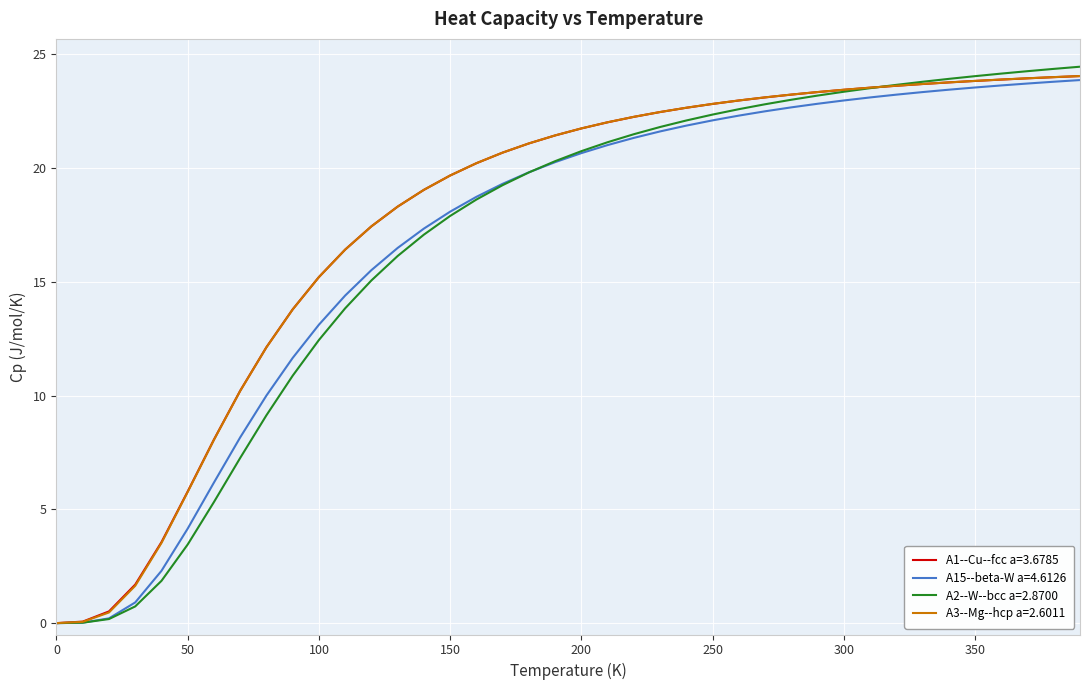

What is the highest value of the A15--beta-W a=4.6126 series?

23.9